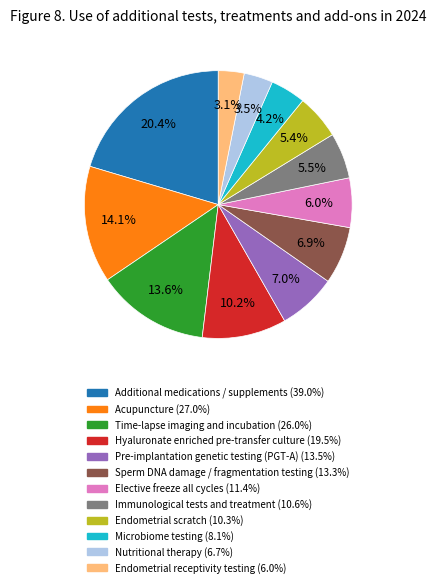

Is there any slice that represents more than half of the pie?

No